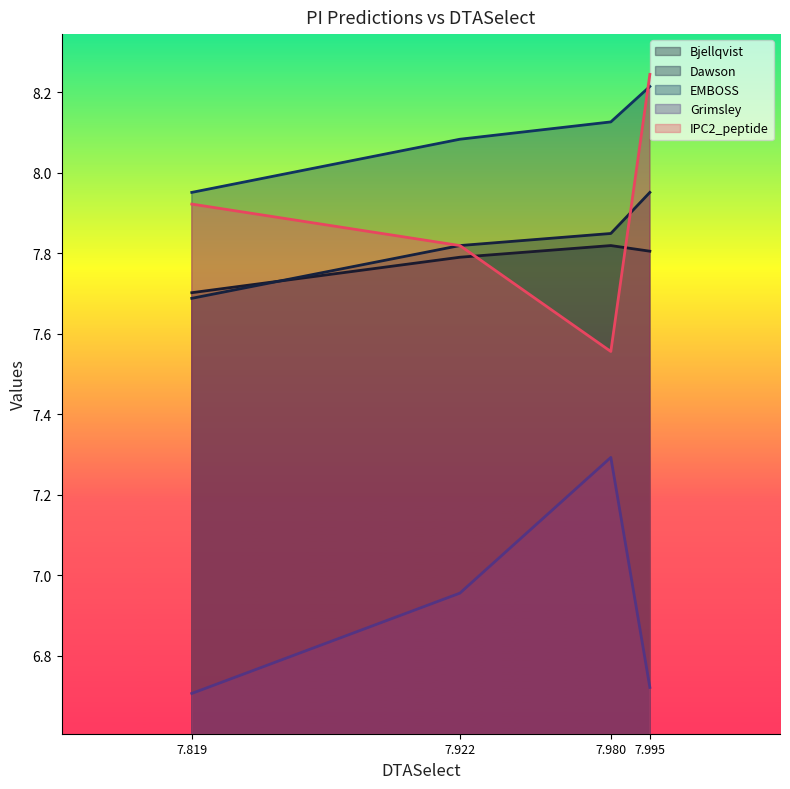

The EMBOSS series shows 11.0 at 7.980. True or false?

False